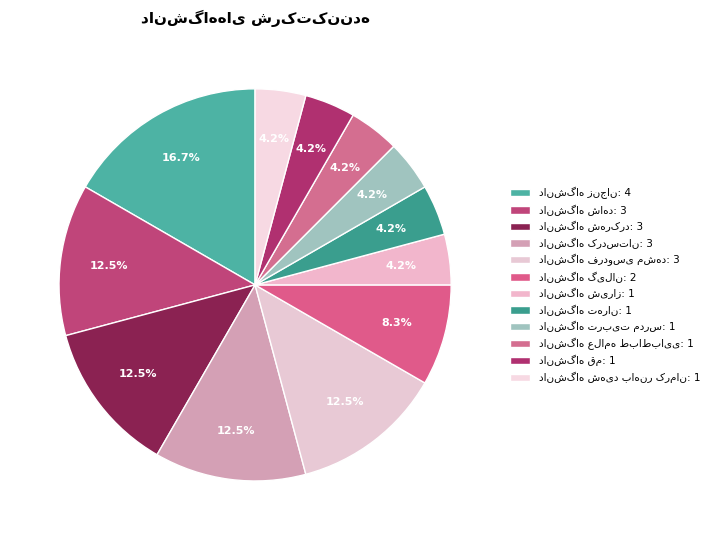

What is the ratio of the value at دانشگاه زنجان to the value at دانشگاه شهرکرد?

1.3